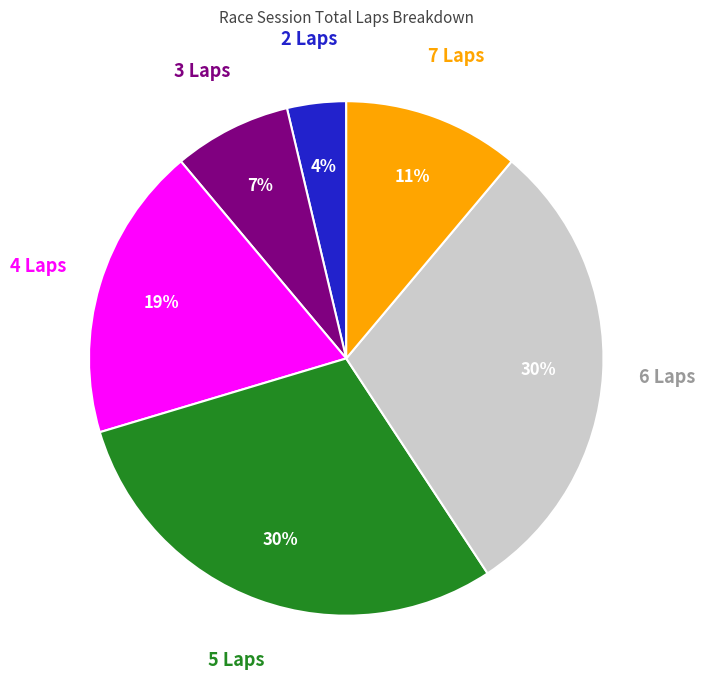

Is there a majority slice in this chart?

No